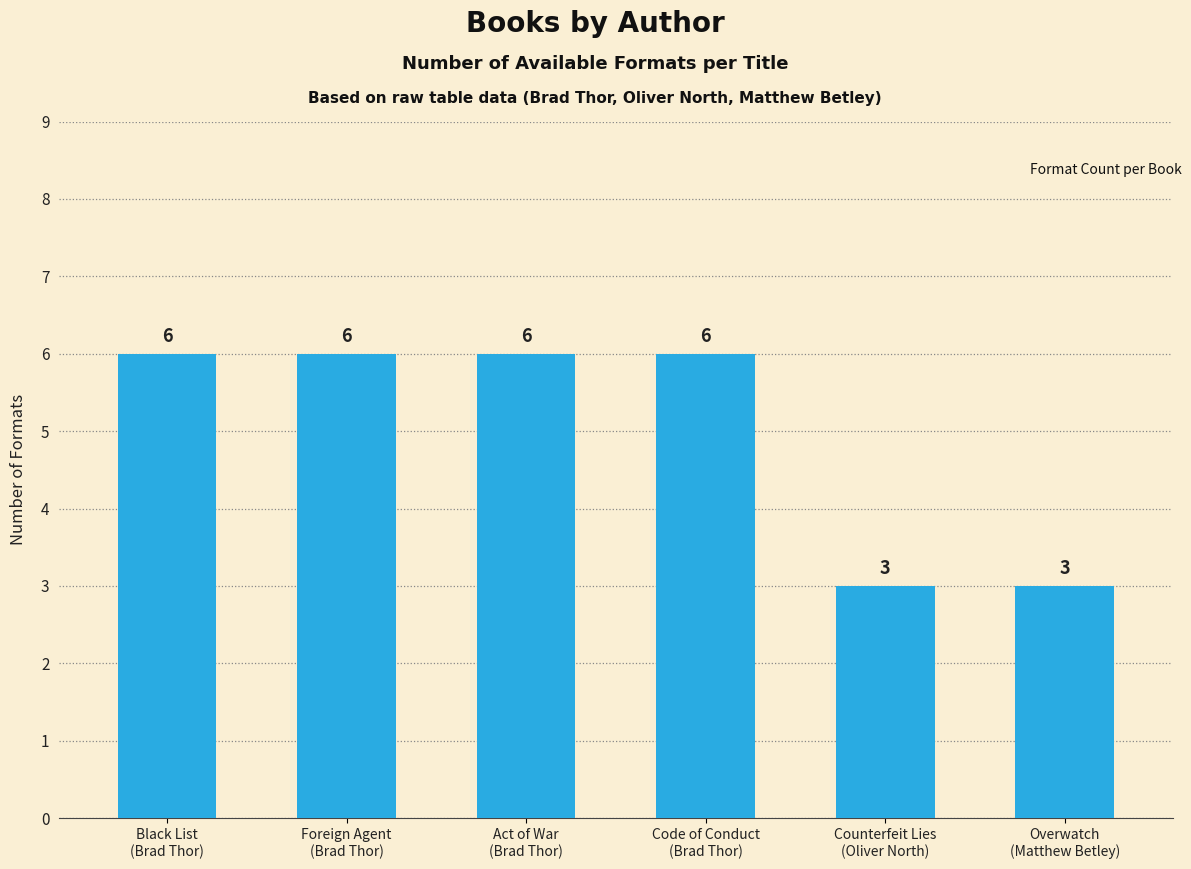

How many bars are there in total?

6